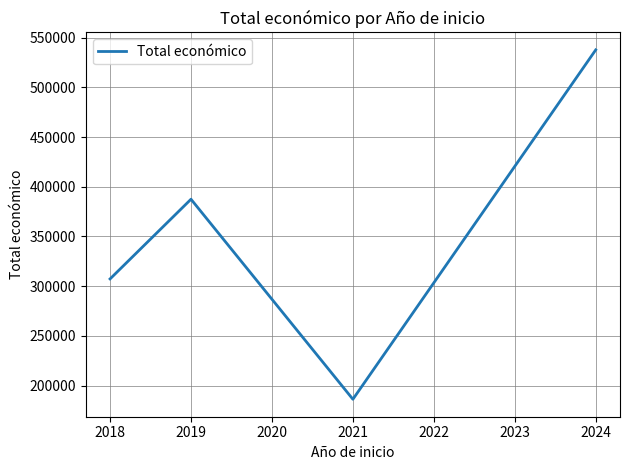

Where is the first local minimum?

2021